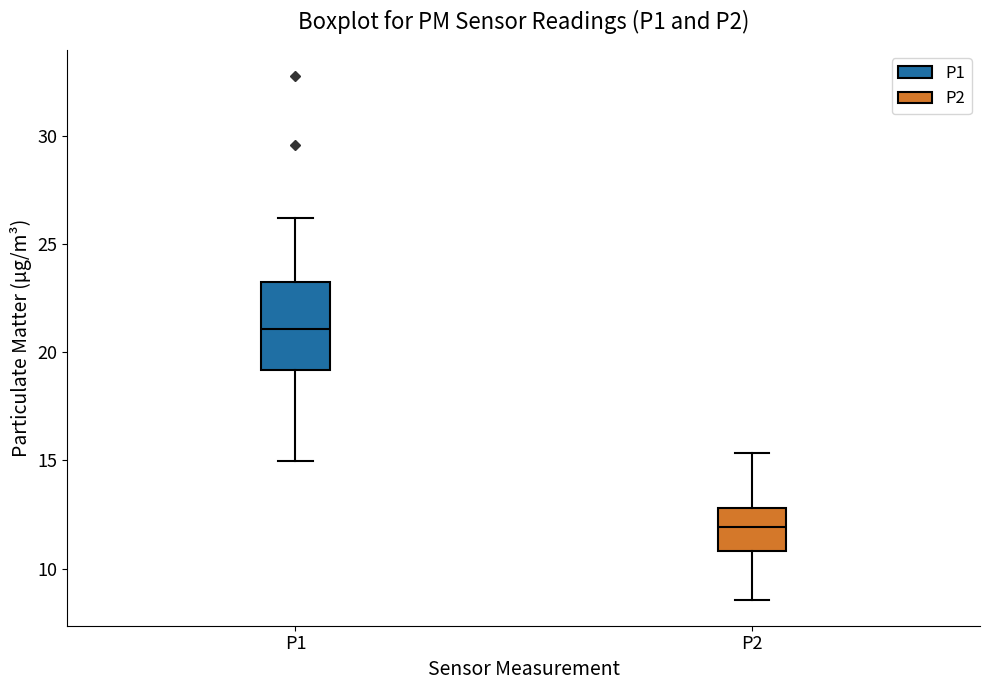

Where does the upper whisker of the box for P1 end on the y-axis? The values are not printed on the chart, so give them approximately, as read against the axis.

26.0